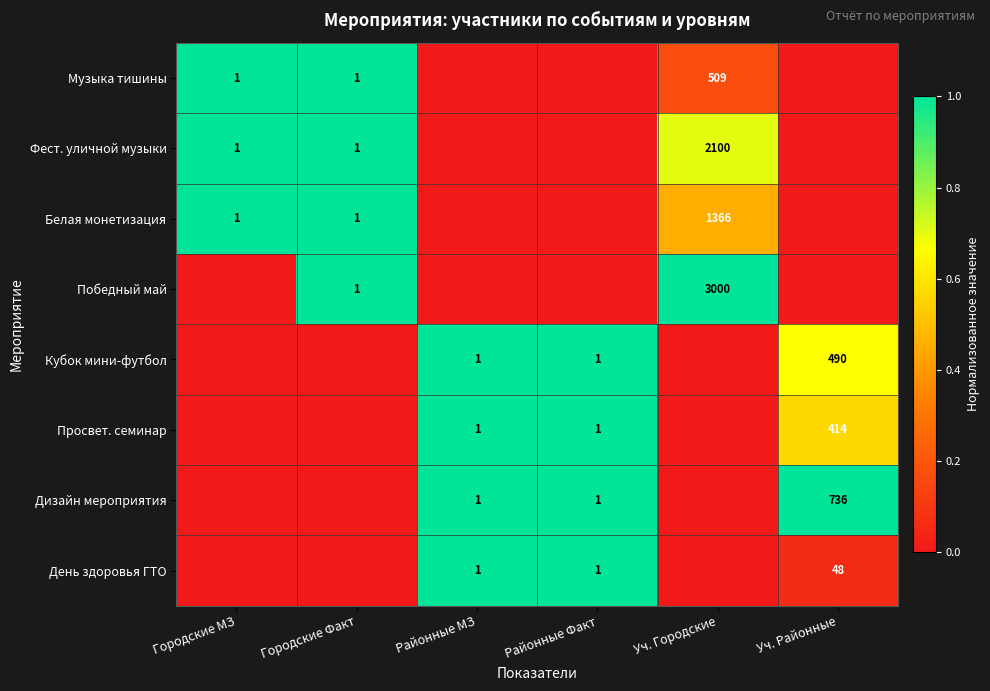

The value of Просвет. семинар at Уч. Районные is 414. True or false?

True